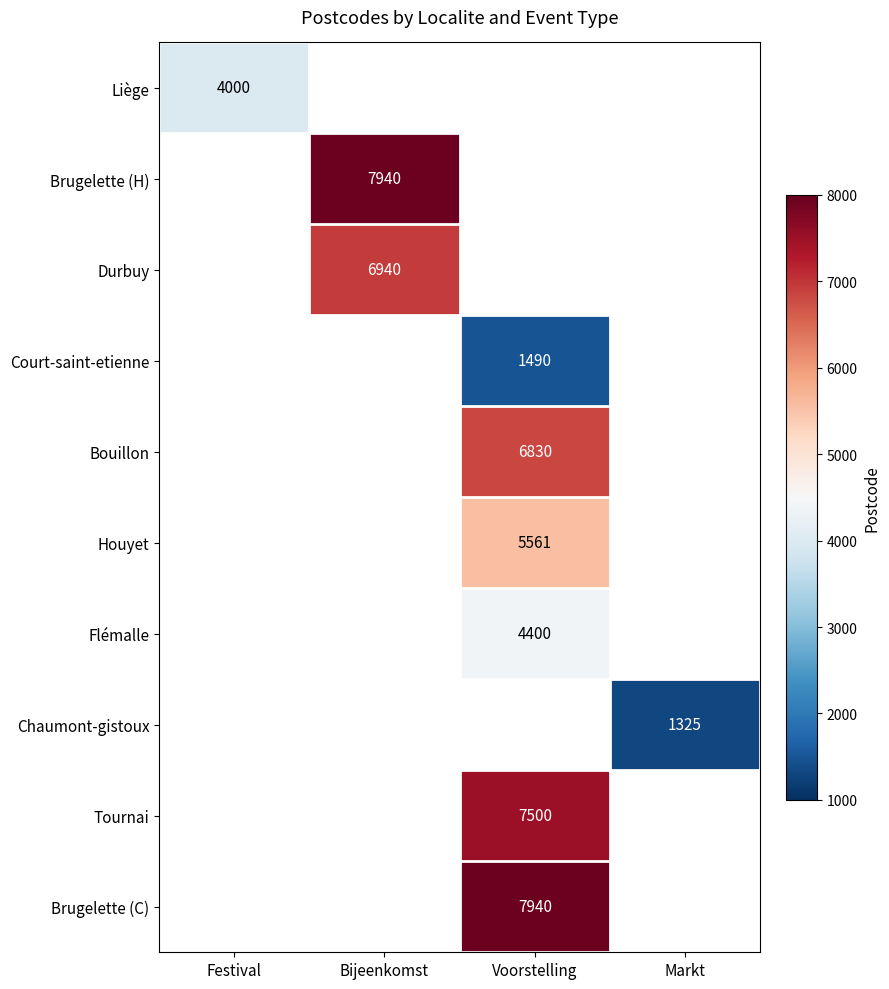

The value of Flémalle at Voorstelling is 1851. True or false?

False